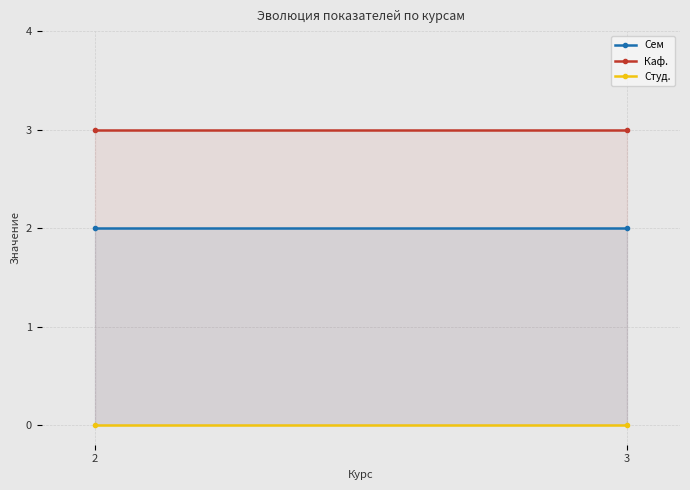

Count the number of data series in this chart.

3